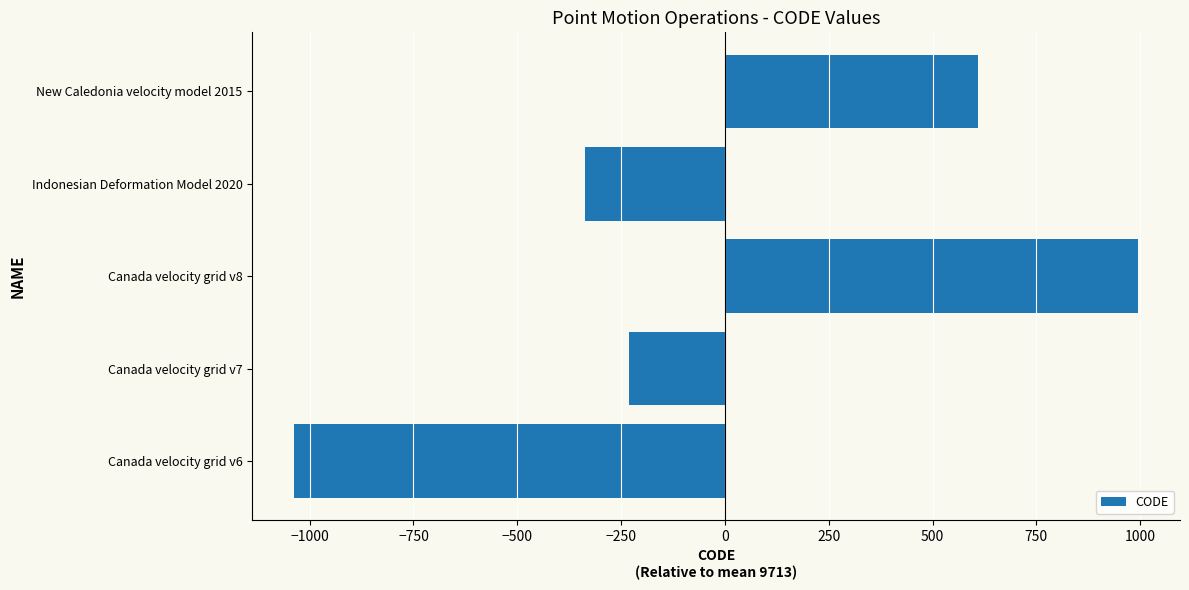

How many bars are there in total?

5